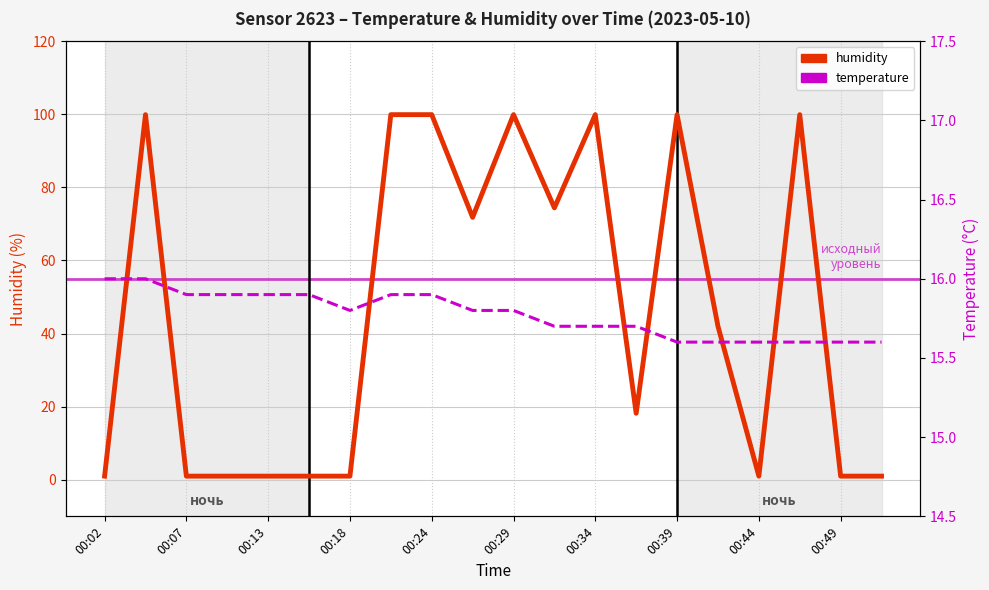

What is the maximum value for temperature?

16.0